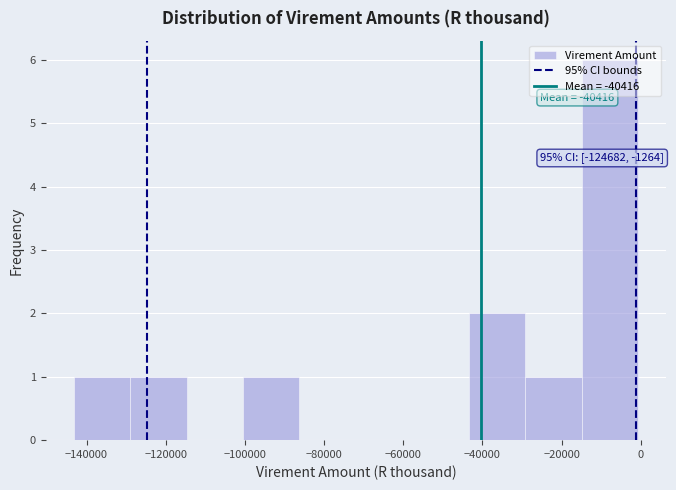

Over which range of the x-axis is the bar tallest?

-14000 to 0